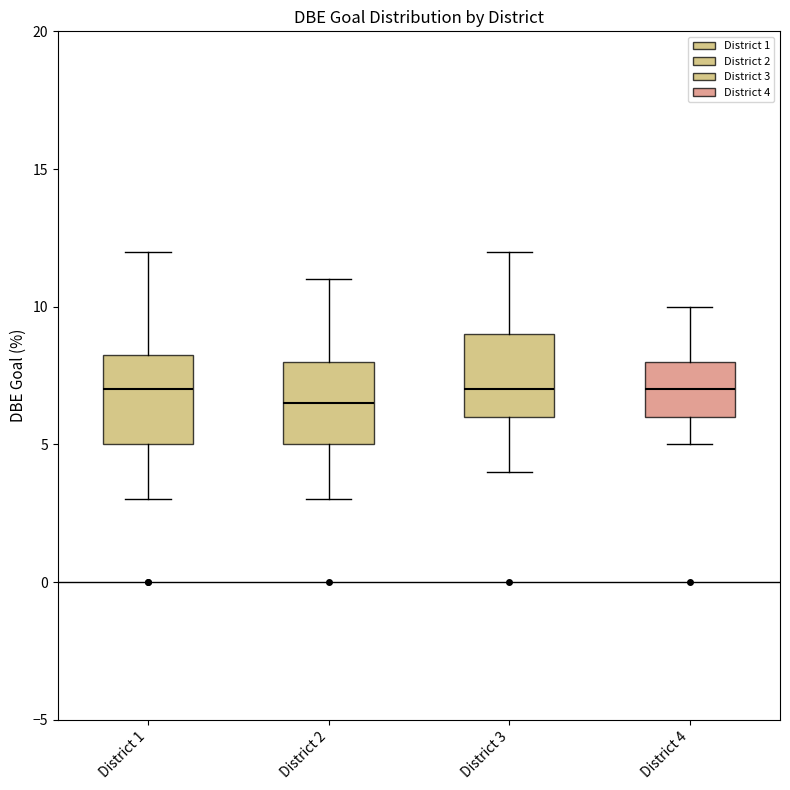

Reading left to right, transcribe this box plot: for each box, give where its median line is, the range the box spans, and where its two whiskers end, as read against the y-axis. The values are not printed on the chart, so give them approximately, as read against the axis.

District 1: median 7.0, box 5.0 to 8.5, whiskers 3.0 to 12.0
District 2: median 6.5, box 5.0 to 8.0, whiskers 3.0 to 11.0
District 3: median 7.0, box 6.0 to 9.0, whiskers 4.0 to 12.0
District 4: median 7.0, box 6.0 to 8.0, whiskers 5.0 to 10.0